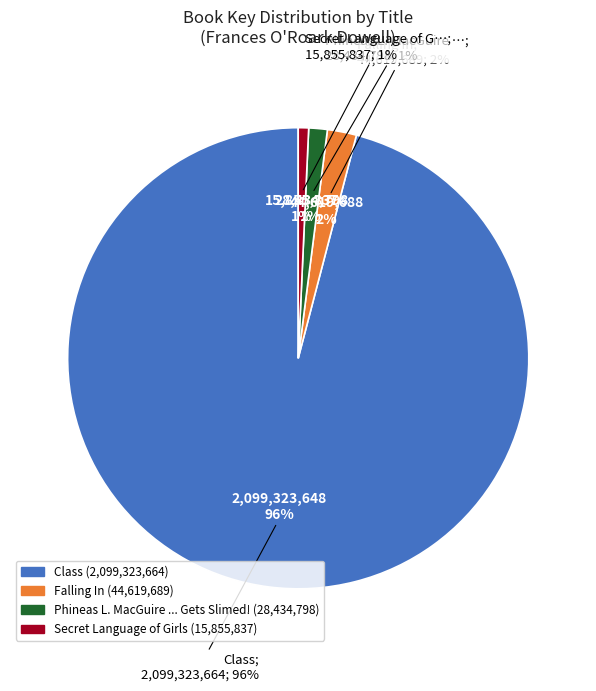

How many segments does this pie chart have?

4